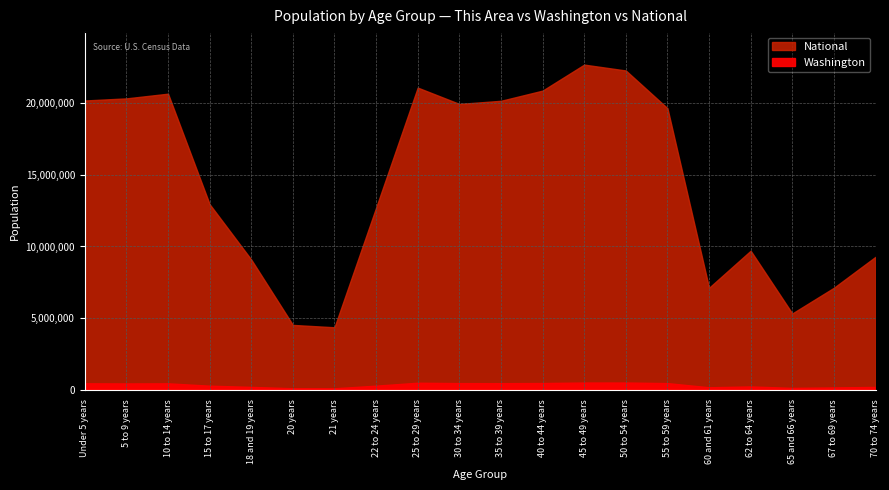

Between 18 and 19 years and 65 and 66 years, which series saw the biggest shift?

National